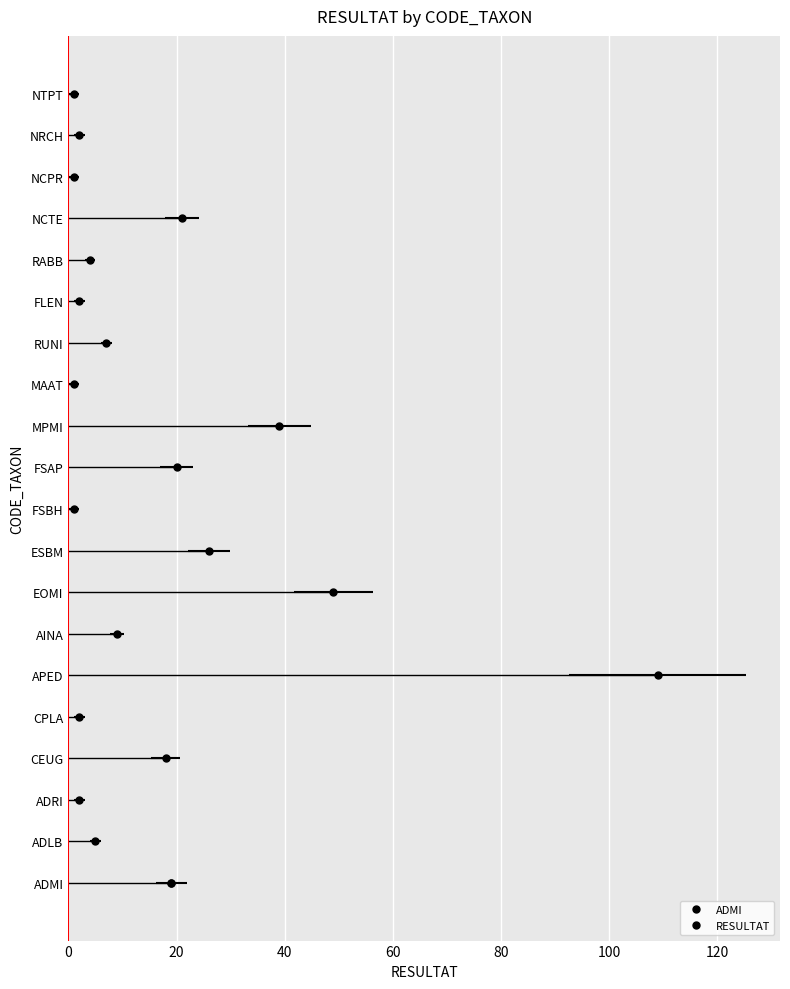

What is the minimum value shown in the chart?

1